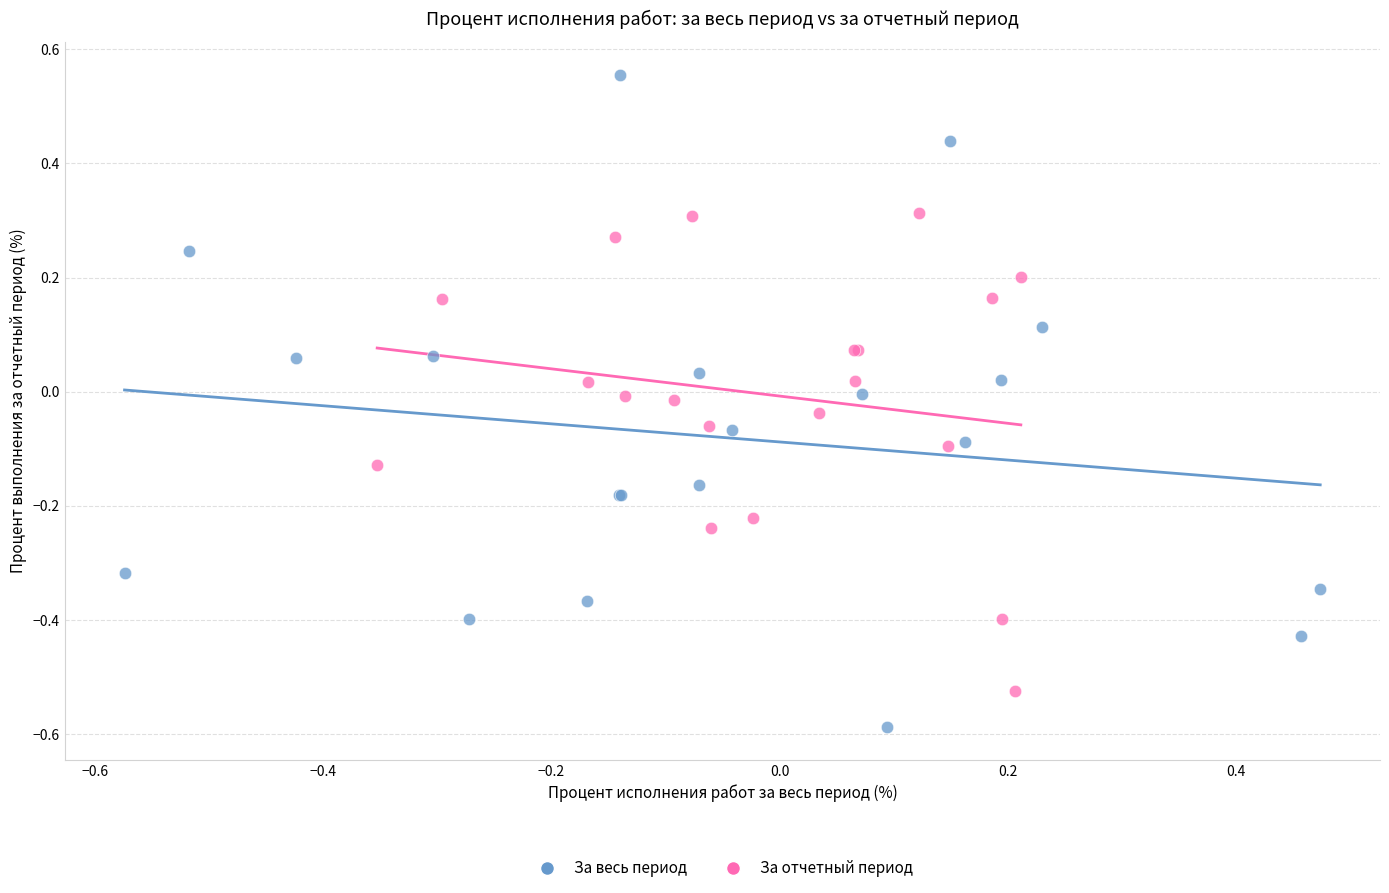

Which series has the largest Y range (max minus min)?

За весь период